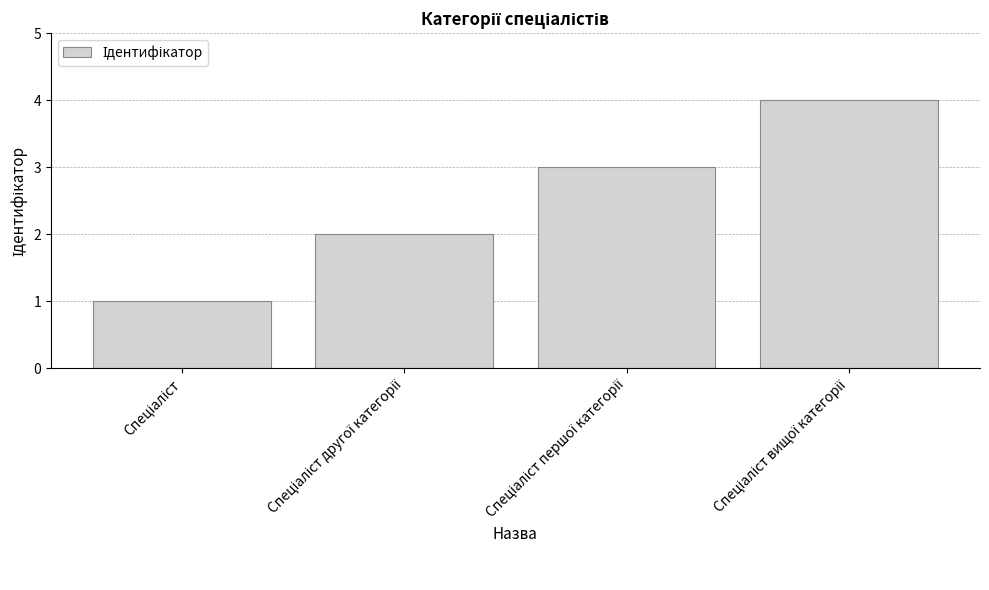

How many values are between 2 and 4?

3